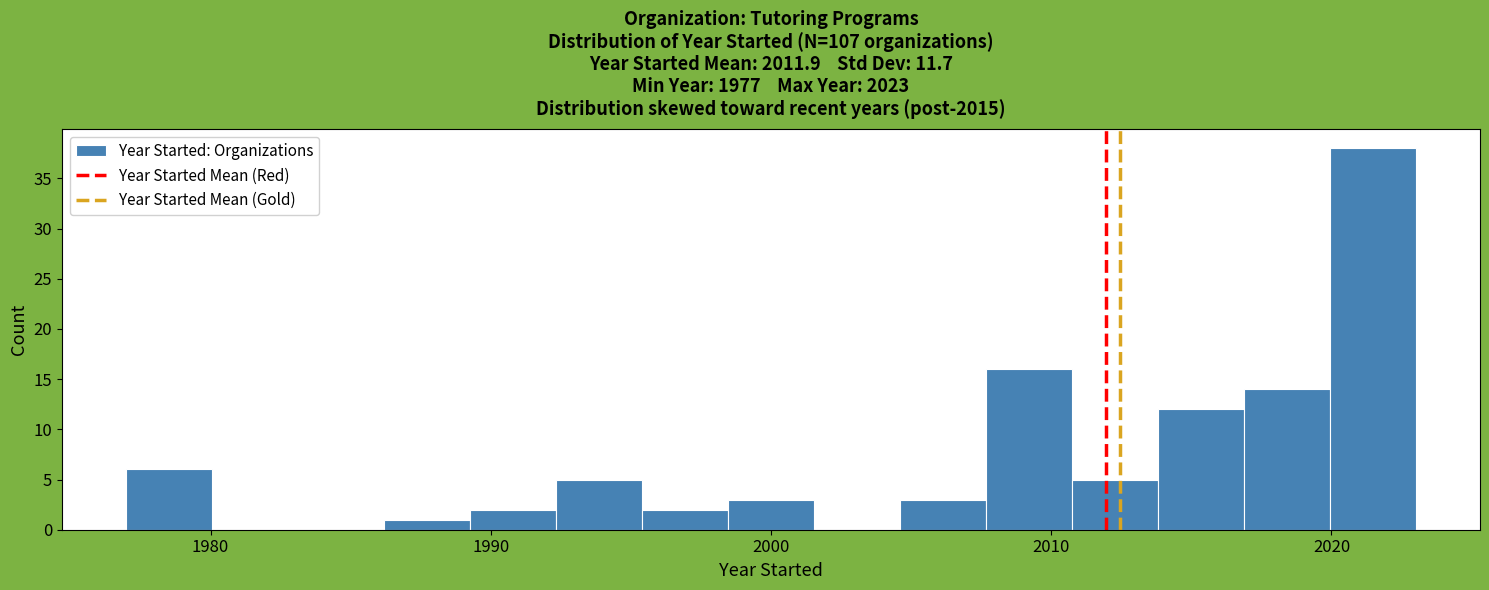

Read against the x-axis, roughly where is the centre of the tallest bar?

2021